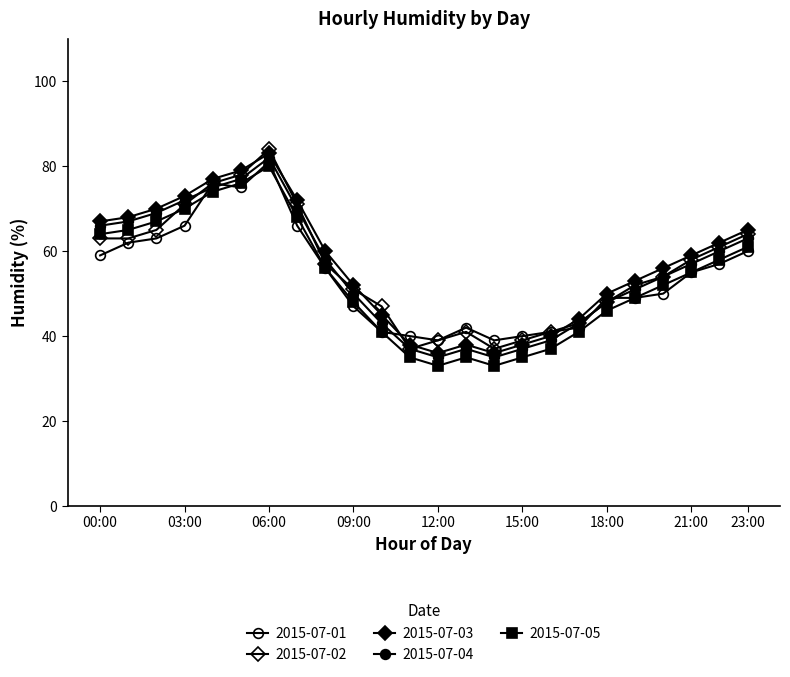

True or false: 2015-07-01 has more than 0 points higher than both neighbors.

True